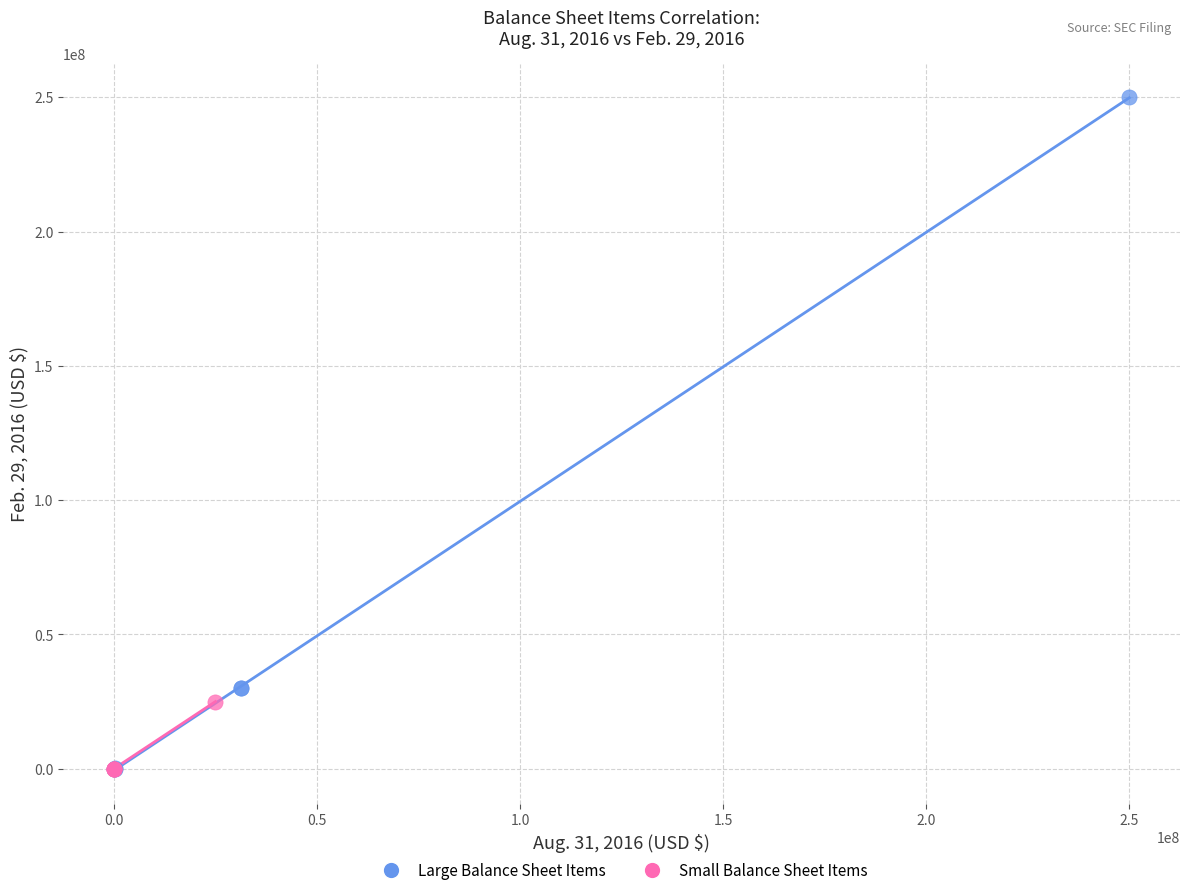

Which series reaches the maximum Y coordinate?

Large Balance Sheet Items